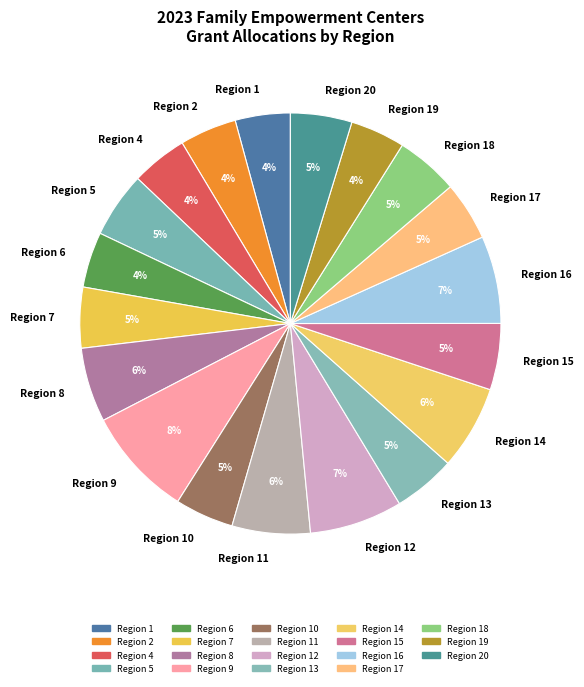

Which category has the biggest portion of the pie?

Region 9